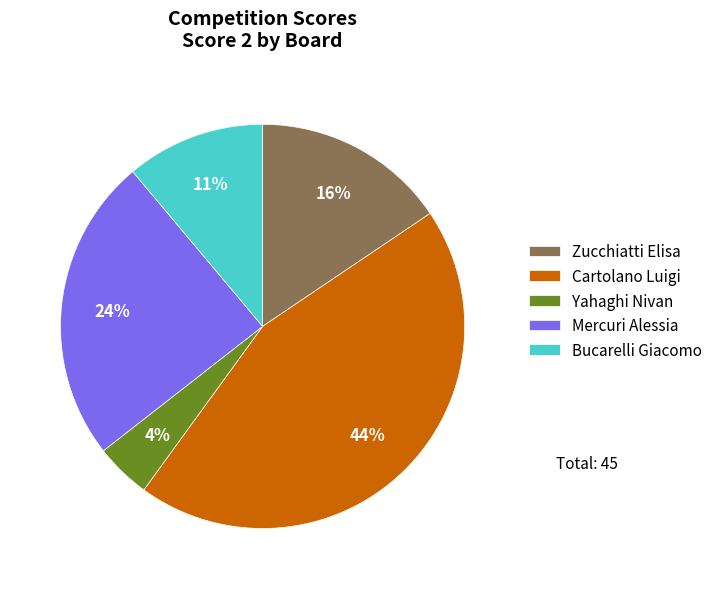

Rank the categories by value from lowest to highest.

Yahaghi Nivan, Bucarelli Giacomo, Zucchiatti Elisa, Mercuri Alessia, Cartolano Luigi